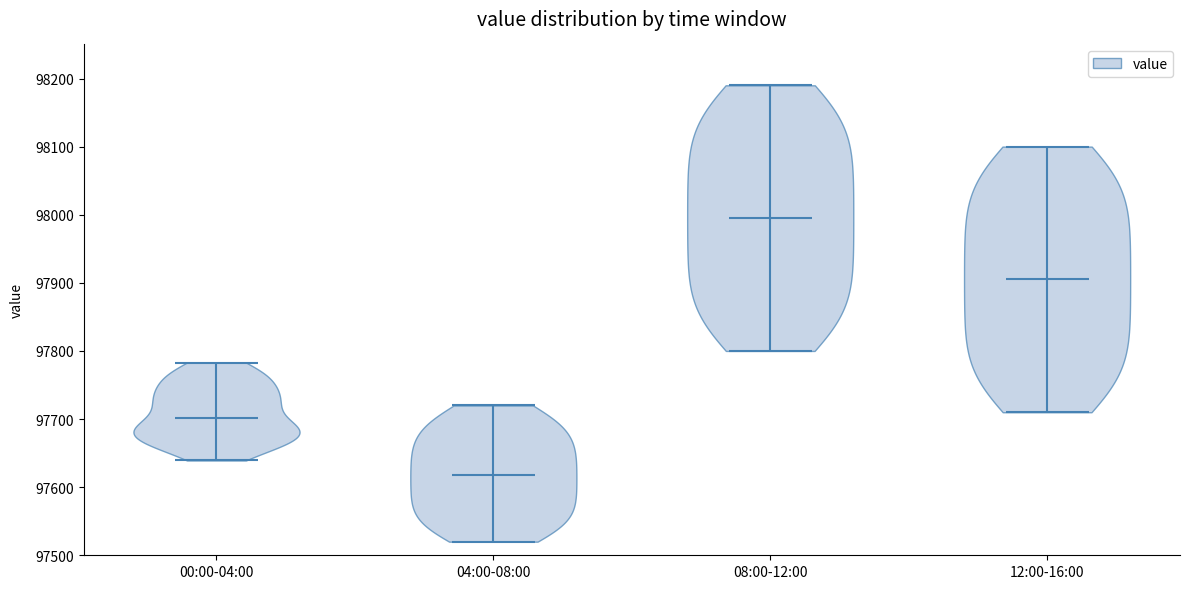

Which violin has the lowest median line?

04:00-08:00